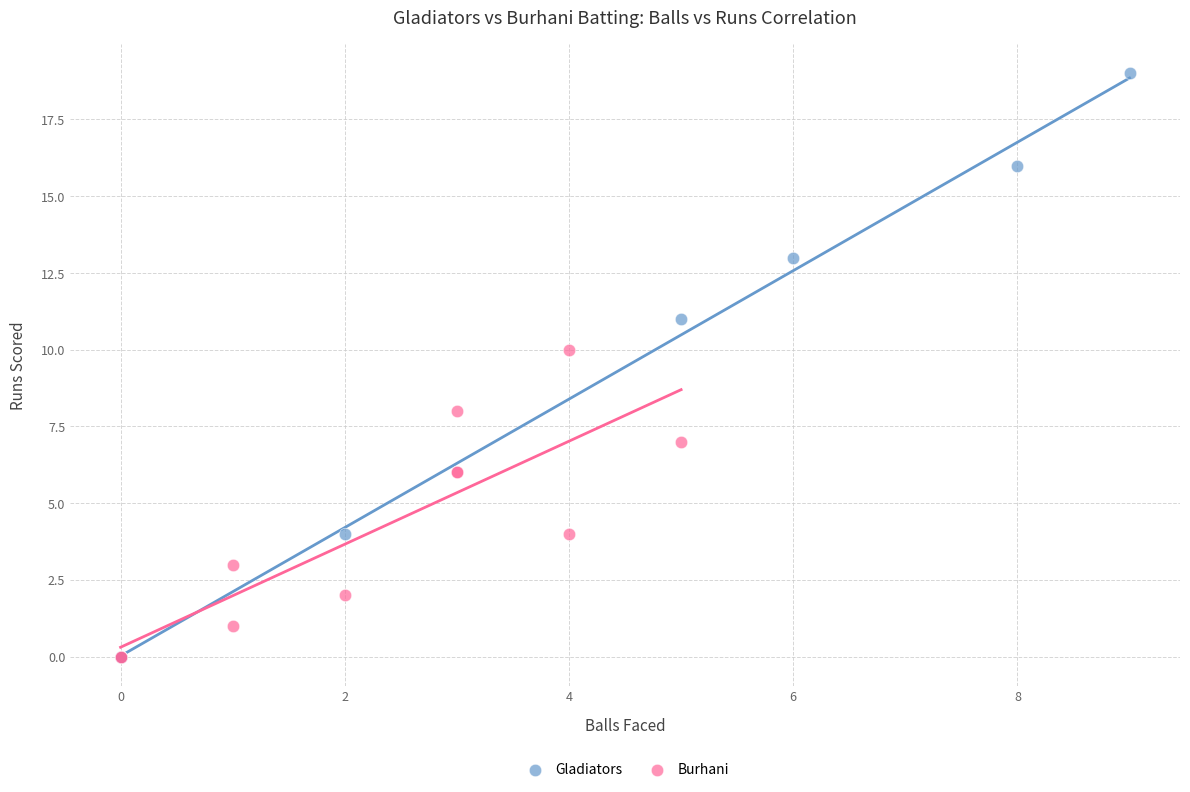

Which series reaches the maximum Y coordinate?

Gladiators